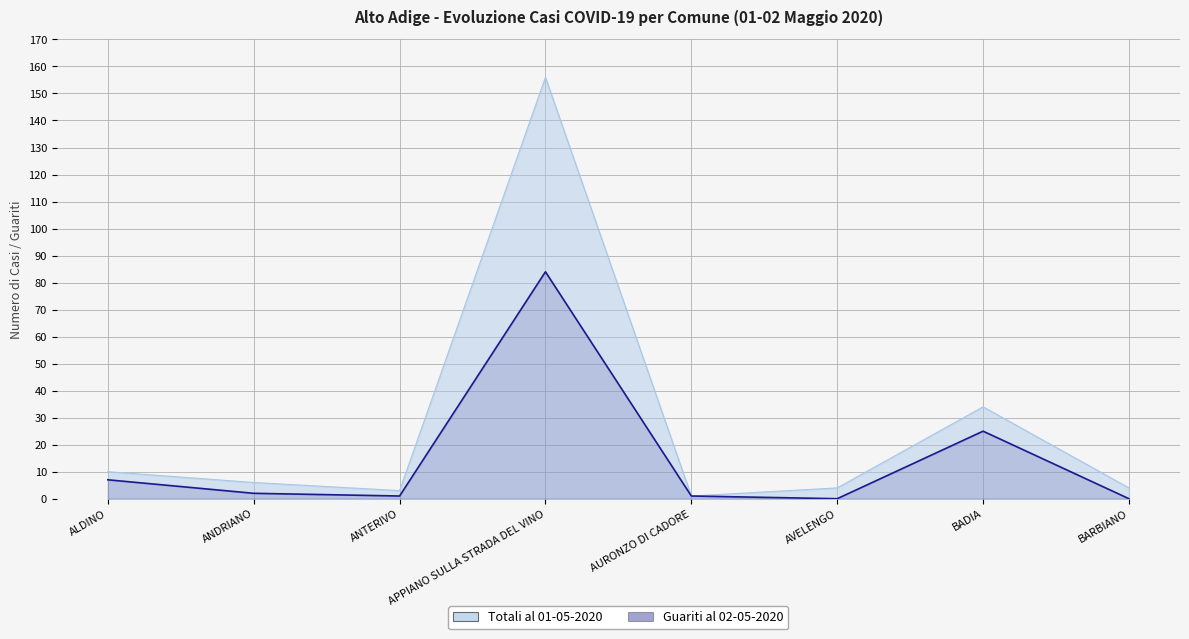

How many interior local valleys does the Totali al 02-05-2020 series have?

2